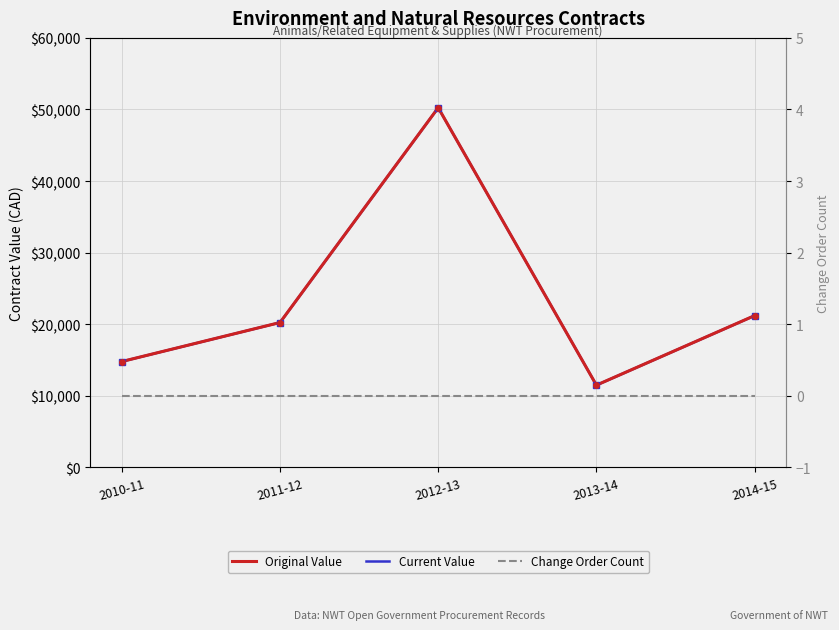

The value of Change Order Count at 2011-12 is 0. True or false?

True